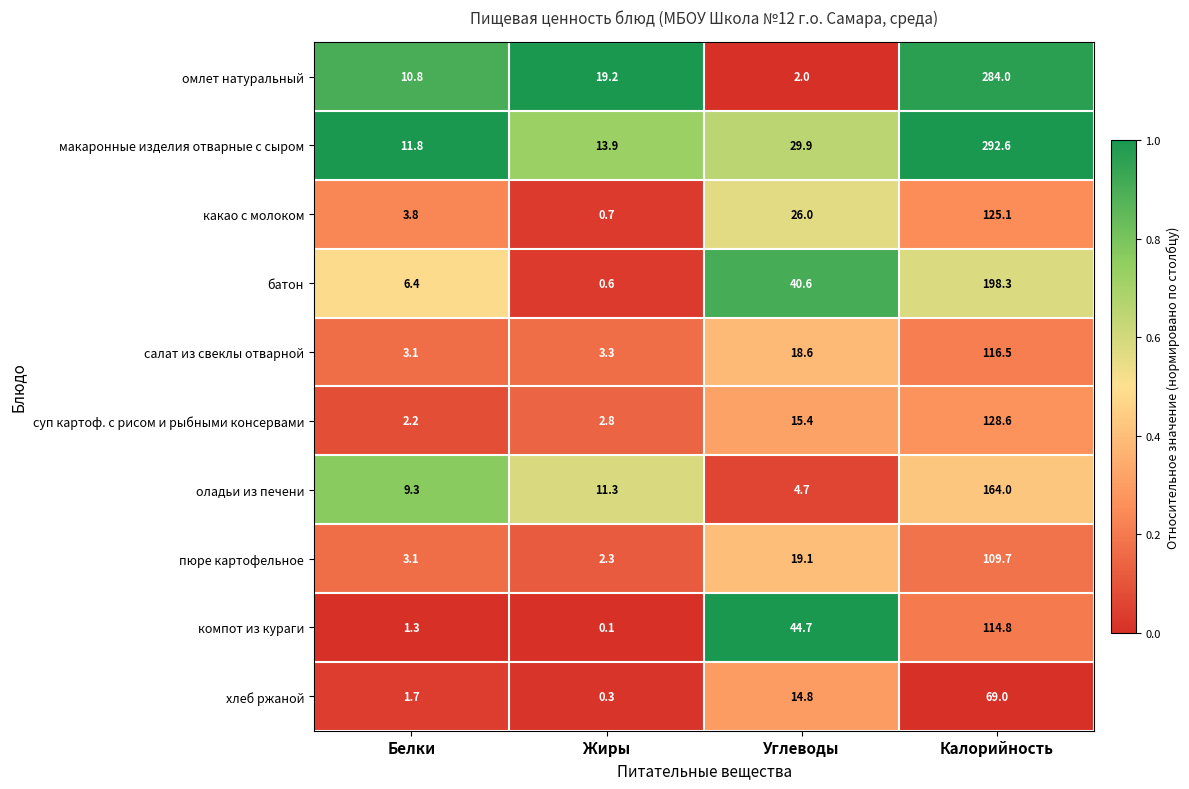

Which series has the widest spread of values?

омлет натуральный